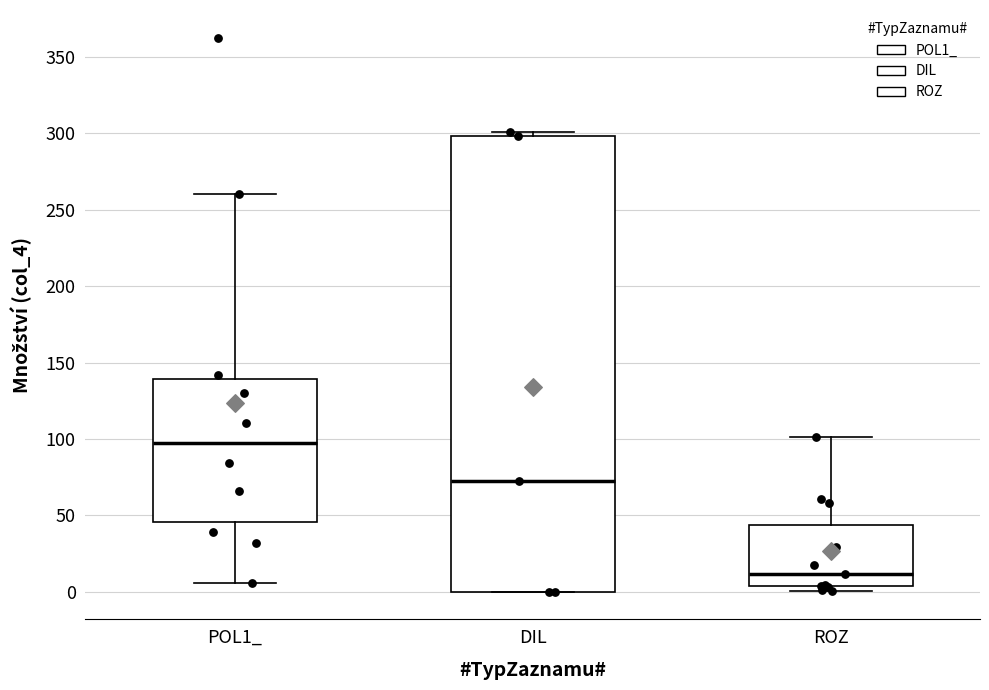

Comparing the boxes themselves (not the whiskers), which one is the tallest?

DIL